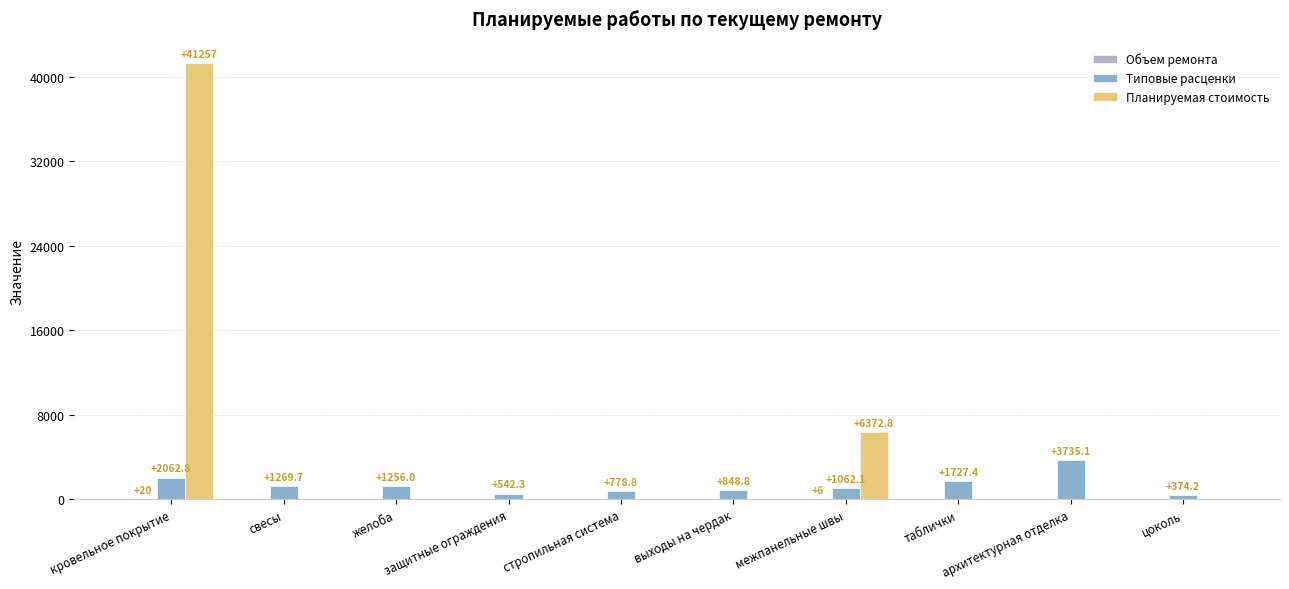

The value of Объем ремонта at кровельное покрытие is 4.5. True or false?

False